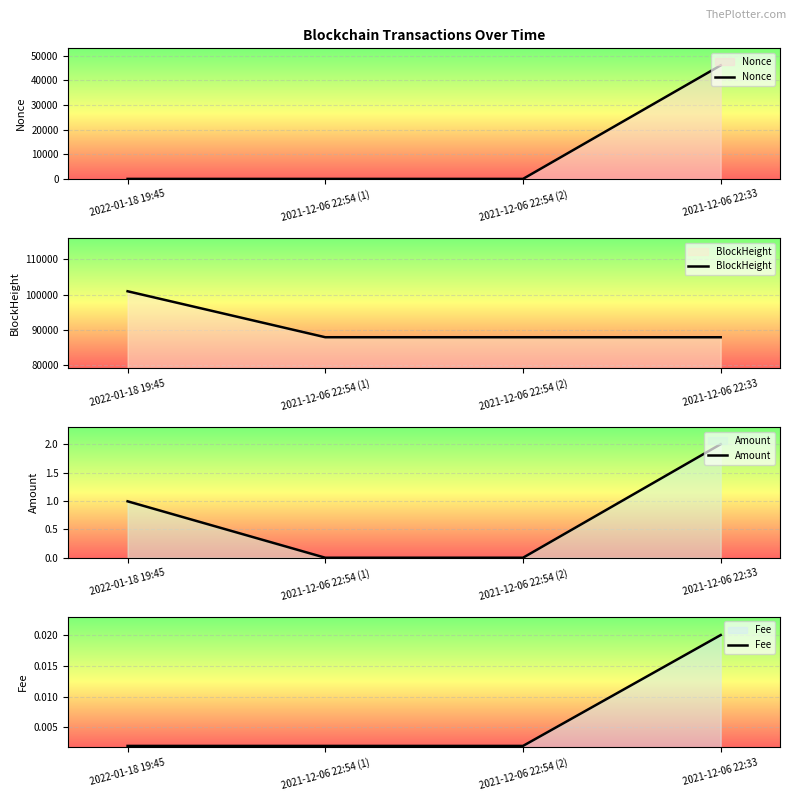

Which category has the highest value in the Nonce series?

2021-12-06 22:33